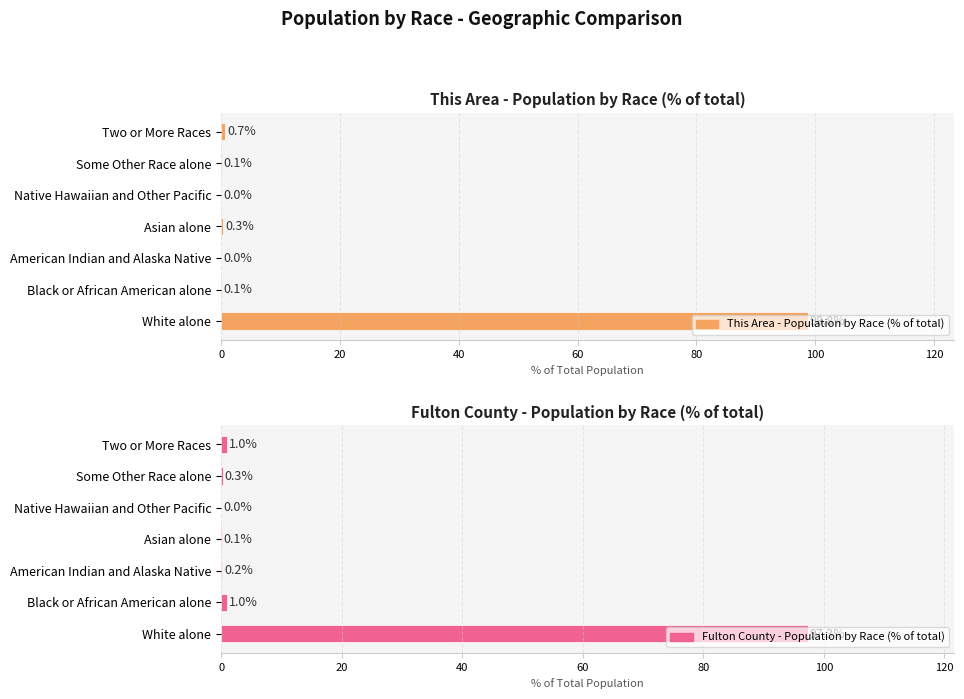

How many data points does each series have?

7